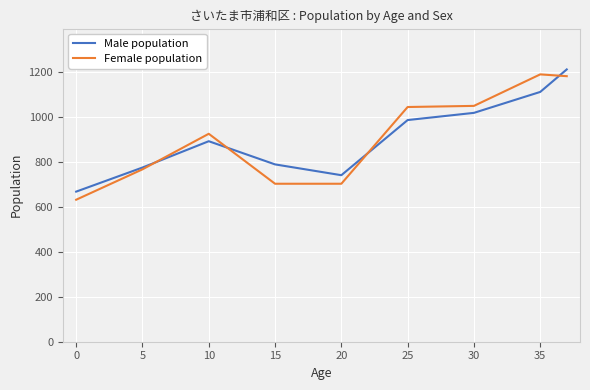

Which series has the largest range (max minus min)?

Female population